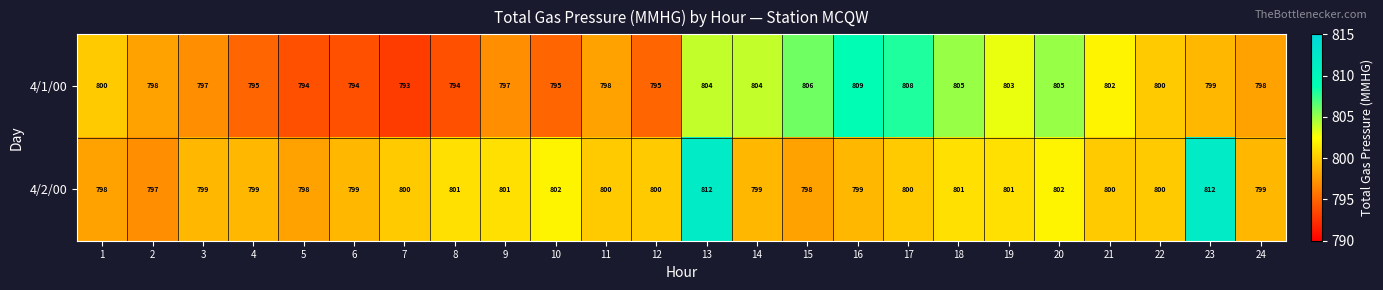

Rank the series at 17 from highest to lowest value.

4/1/00, 4/2/00